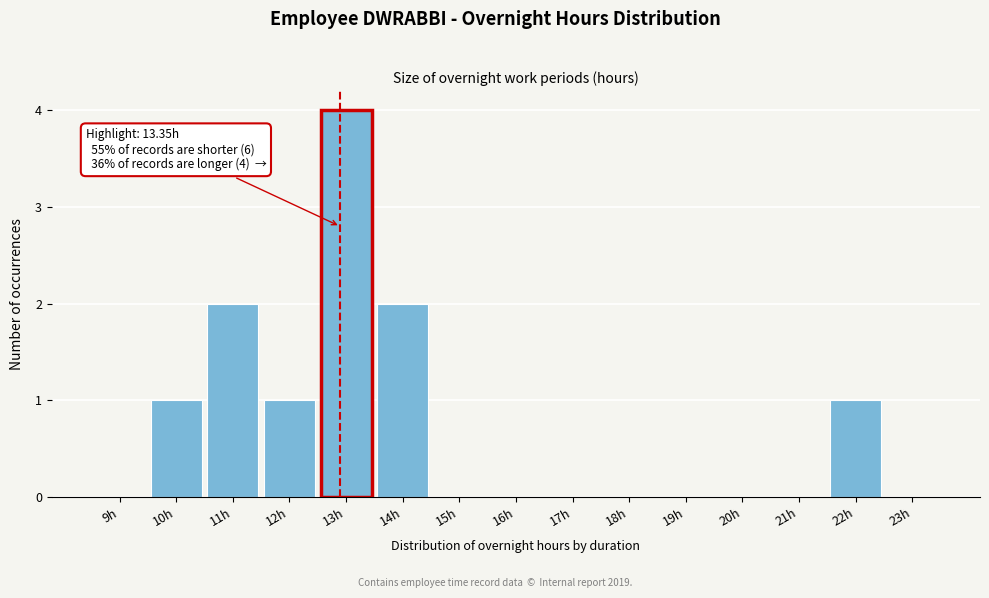

Reading left to right, transcribe all the data shown in this chart.

9h=0	10h=1	11h=2	12h=1	13h=4	14h=2	15h=0	16h=0	17h=0	18h=0	19h=0	20h=0	21h=0	22h=1	23h=0